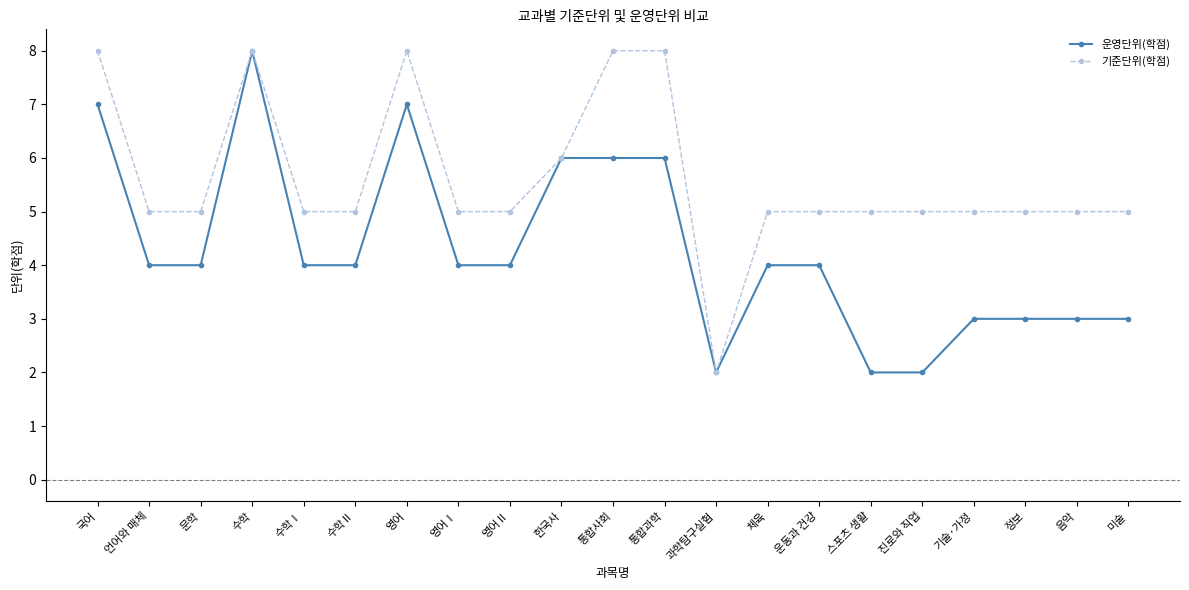

What value does the 운영단위(학점) series have at 수학Ⅱ?

4